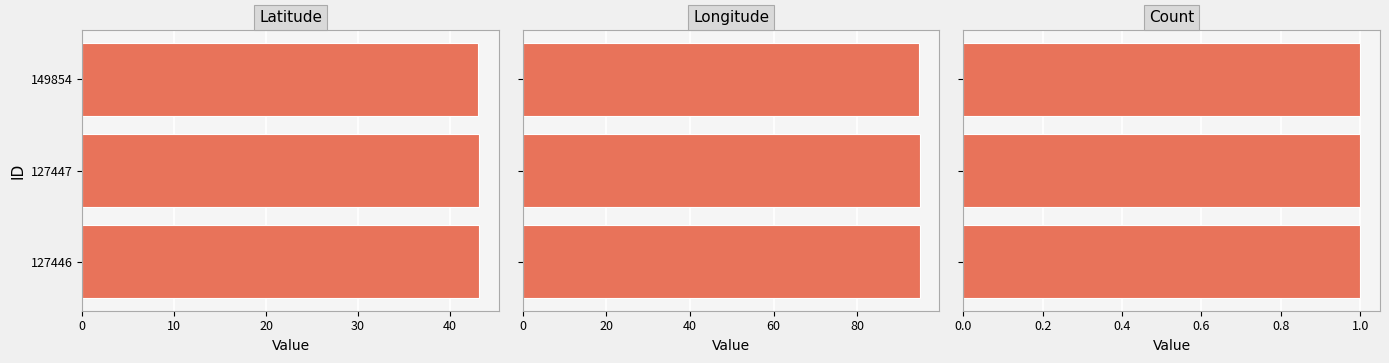

Which series has the largest total across all categories?

Longitude